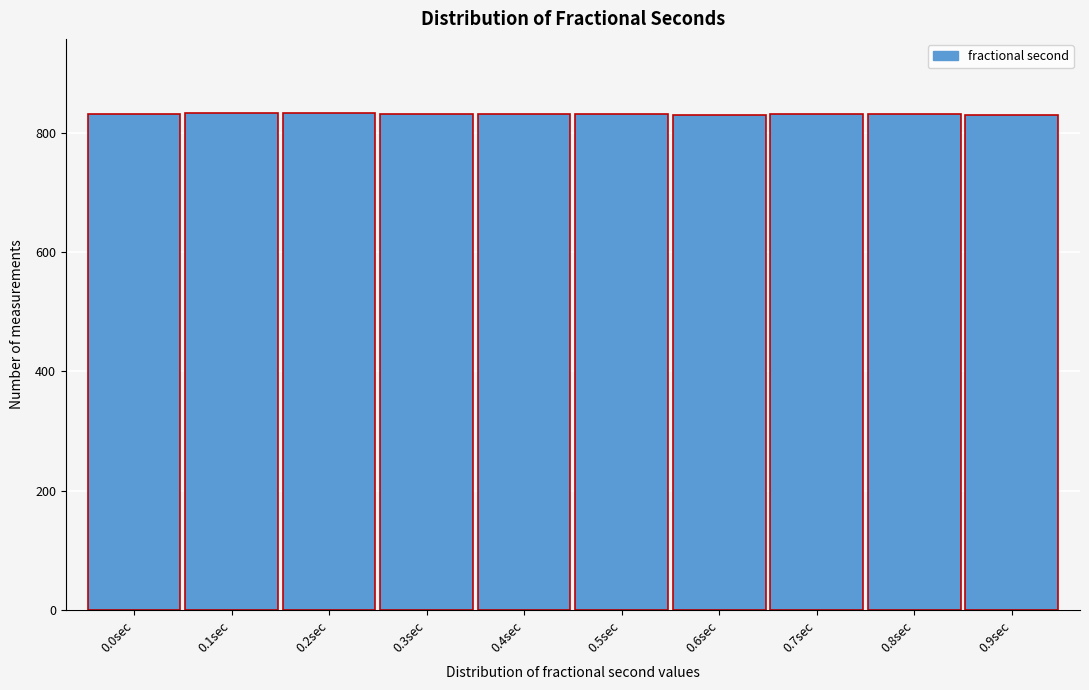

Approximately how many times larger is the value at 0.2sec compared to 0.0sec?

1.0